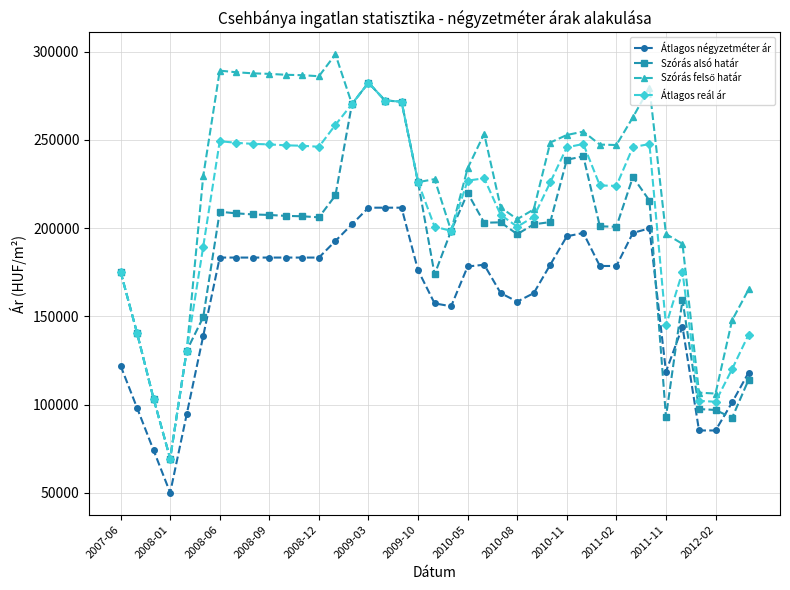

True or false: Átlagos négyzetméter ár and Átlagos reál ár cross at least once.

False